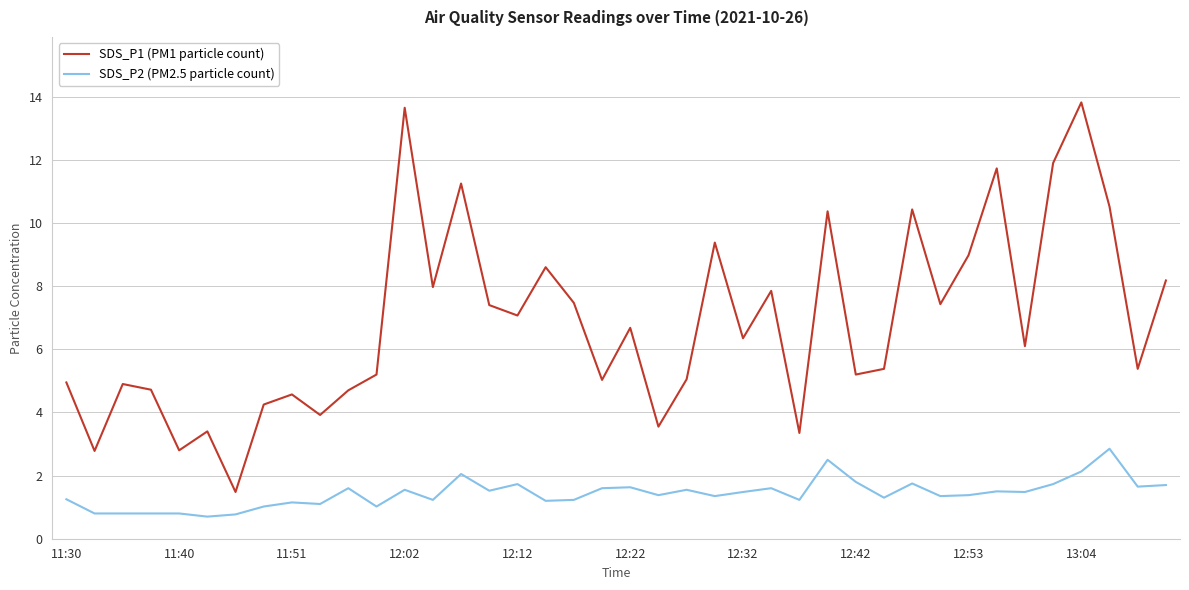

Which series has the largest total across all categories?

SDS_P1 (PM1 particle count)